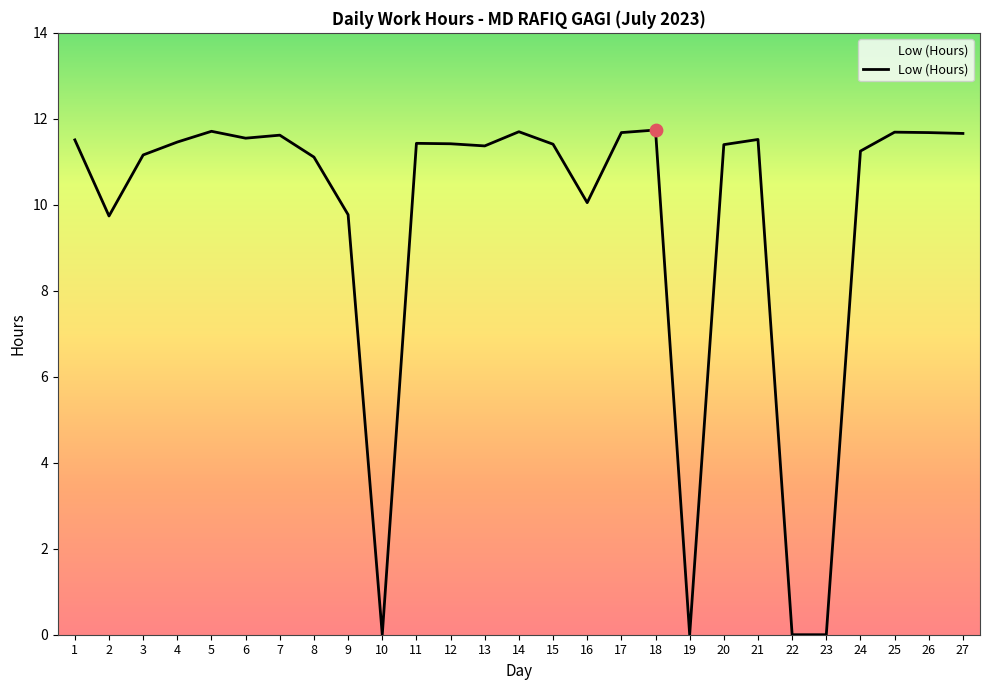

Which has a higher value, 16 or 13?

13